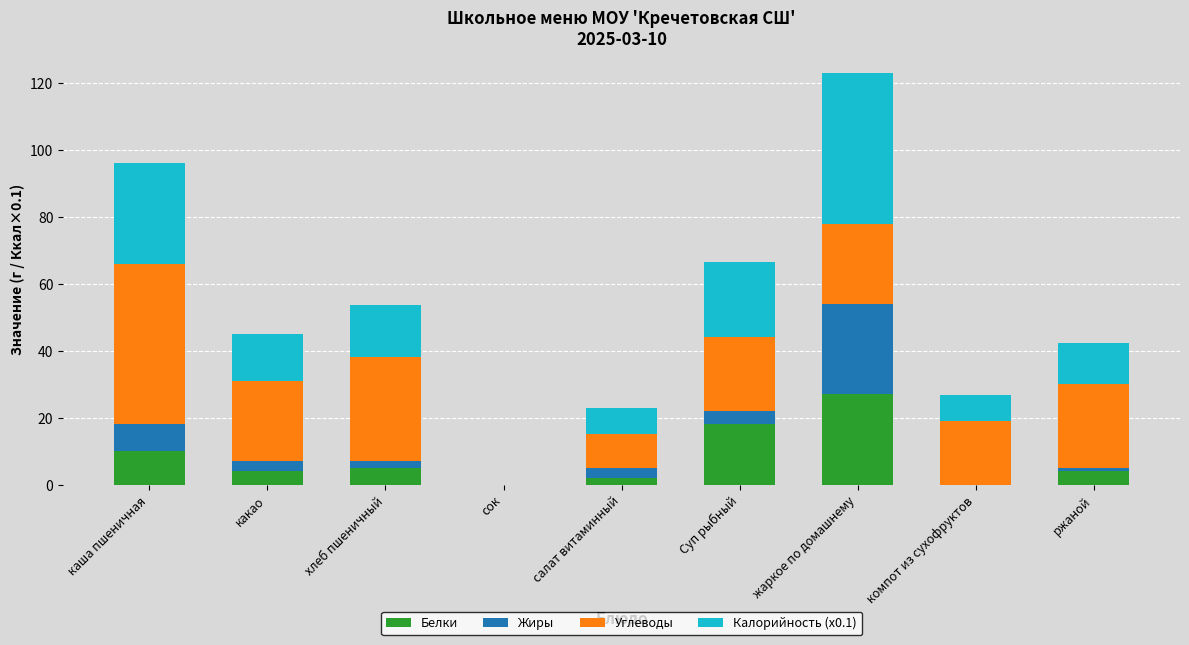

What is the sum of all Белки values?

70.0